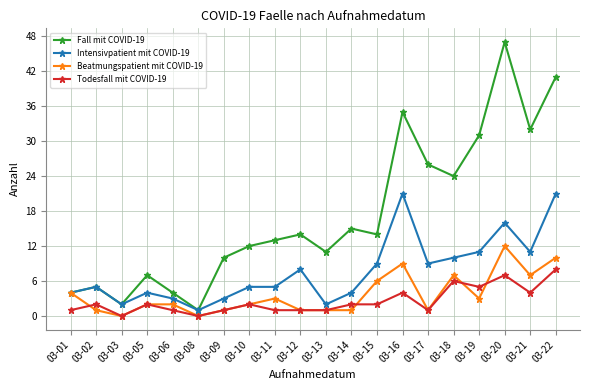

The Fall mit COVID-19 series shows 12 at 03-10. True or false?

True